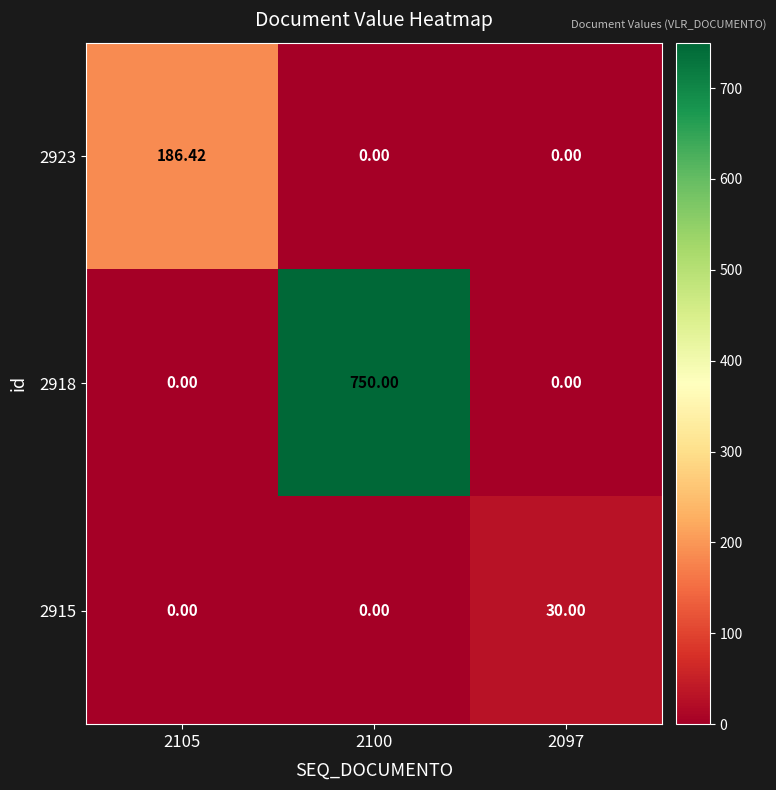

Reading right to left, list all the values displayed in this chart.

2923: 2097=0.0	2100=0.0	2105=186.4
2918: 2097=0.0	2100=750.0	2105=0.0
2915: 2097=30.0	2100=0.0	2105=0.0